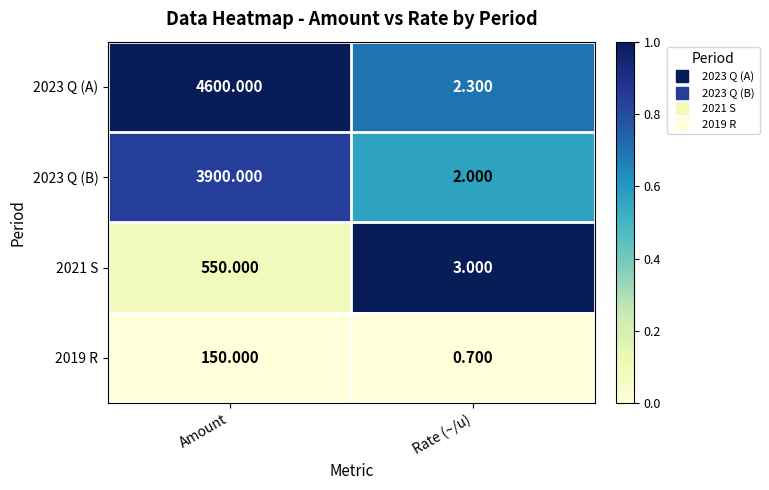

At which category does the chart reach its minimum across all series?

Rate (~/u)